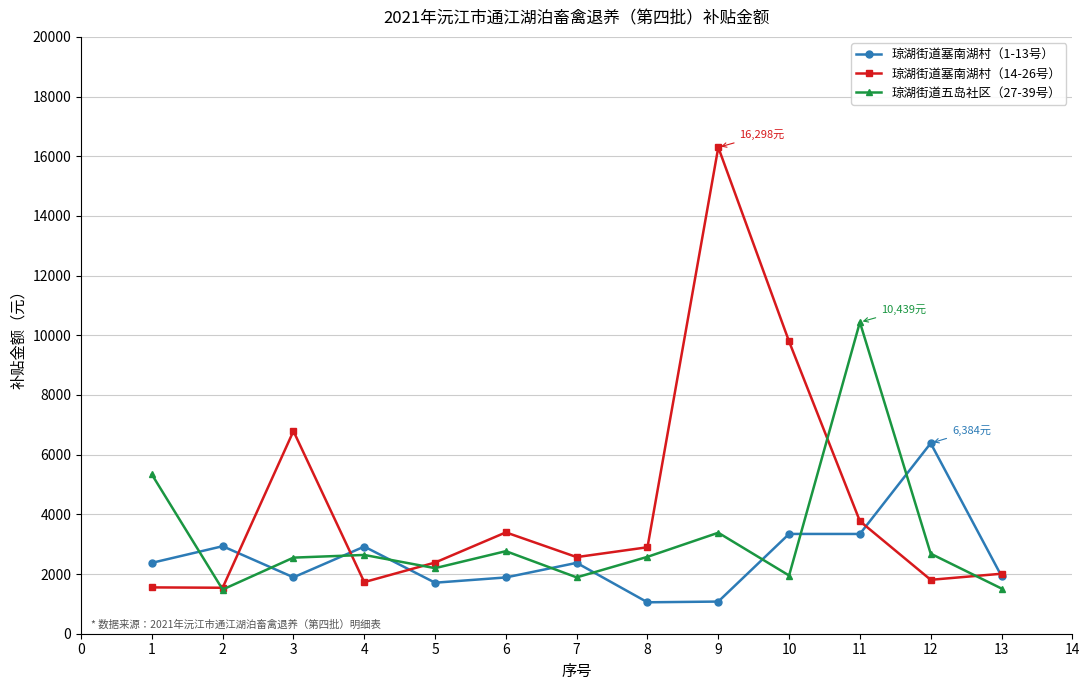

How many distinct data groups are displayed?

3